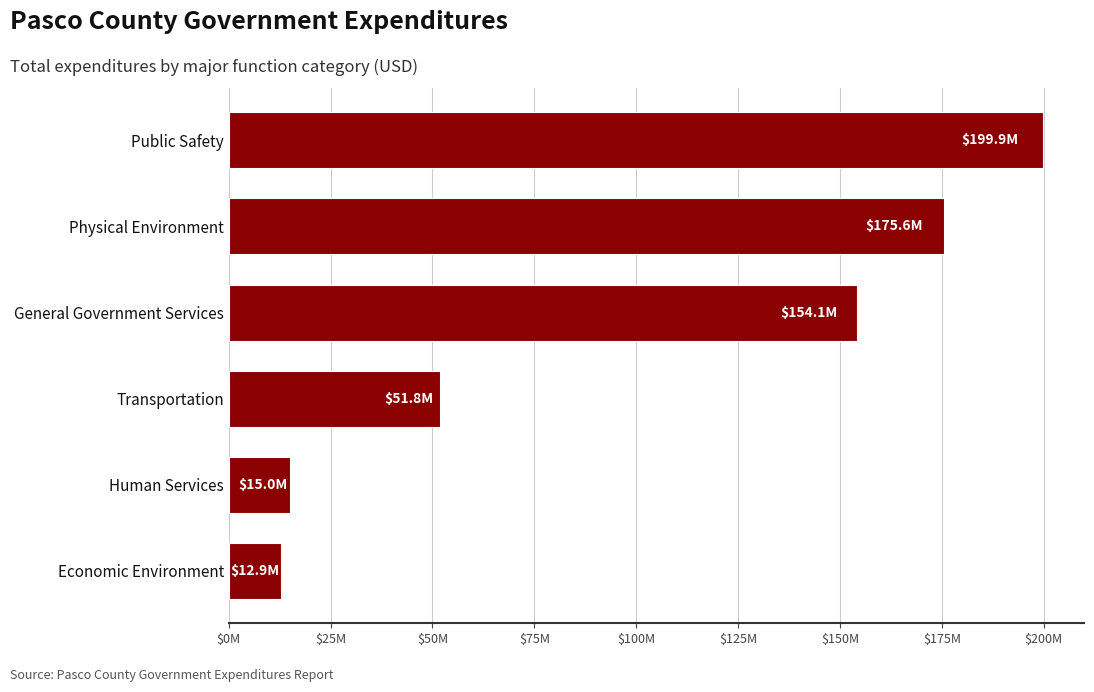

Are the bars horizontal?

Yes